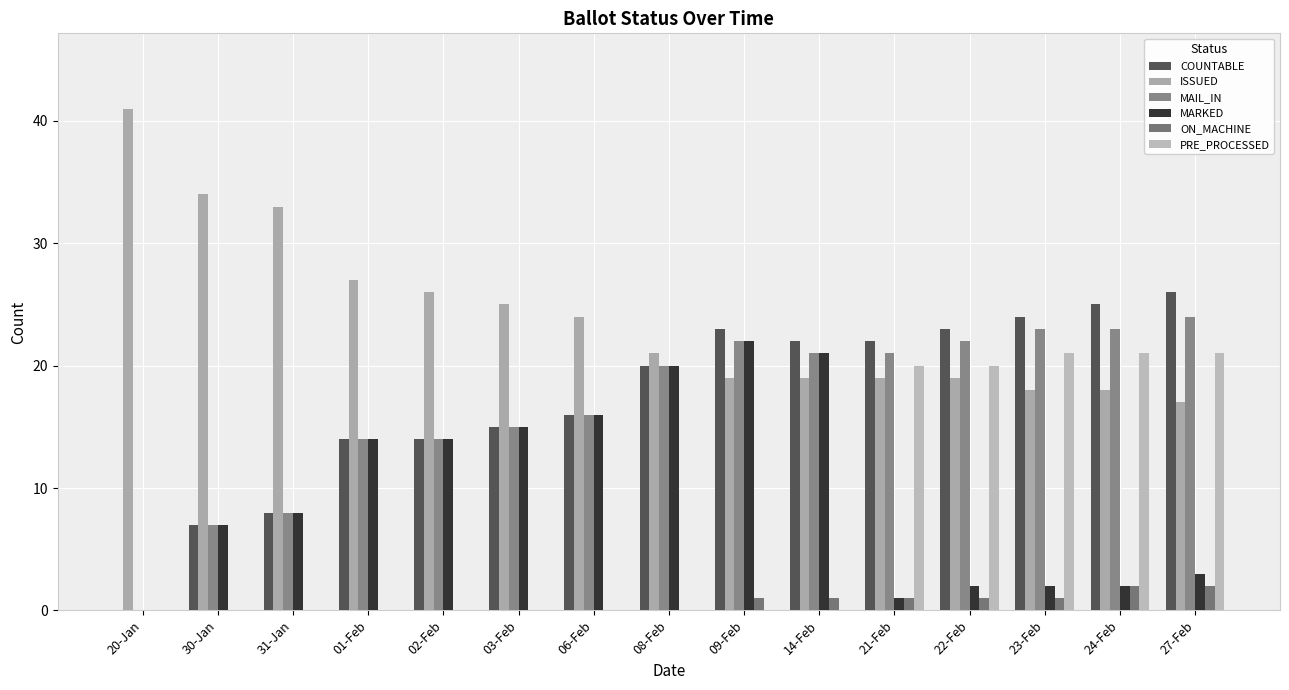

Reading left to right, list all the values displayed in this chart.

COUNTABLE: 20-Jan=0	30-Jan=7	31-Jan=8	01-Feb=14	02-Feb=14	03-Feb=15	06-Feb=16	08-Feb=20	09-Feb=23	14-Feb=22	21-Feb=22	22-Feb=23	23-Feb=24	24-Feb=25	27-Feb=26
ISSUED: 20-Jan=41	30-Jan=34	31-Jan=33	01-Feb=27	02-Feb=26	03-Feb=25	06-Feb=24	08-Feb=21	09-Feb=19	14-Feb=19	21-Feb=19	22-Feb=19	23-Feb=18	24-Feb=18	27-Feb=17
MAIL_IN: 20-Jan=0	30-Jan=7	31-Jan=8	01-Feb=14	02-Feb=14	03-Feb=15	06-Feb=16	08-Feb=20	09-Feb=22	14-Feb=21	21-Feb=21	22-Feb=22	23-Feb=23	24-Feb=23	27-Feb=24
MARKED: 20-Jan=0	30-Jan=7	31-Jan=8	01-Feb=14	02-Feb=14	03-Feb=15	06-Feb=16	08-Feb=20	09-Feb=22	14-Feb=21	21-Feb=1	22-Feb=2	23-Feb=2	24-Feb=2	27-Feb=3
ON_MACHINE: 20-Jan=0	30-Jan=0	31-Jan=0	01-Feb=0	02-Feb=0	03-Feb=0	06-Feb=0	08-Feb=0	09-Feb=1	14-Feb=1	21-Feb=1	22-Feb=1	23-Feb=1	24-Feb=2	27-Feb=2
PRE_PROCESSED: 20-Jan=0	30-Jan=0	31-Jan=0	01-Feb=0	02-Feb=0	03-Feb=0	06-Feb=0	08-Feb=0	09-Feb=0	14-Feb=0	21-Feb=20	22-Feb=20	23-Feb=21	24-Feb=21	27-Feb=21